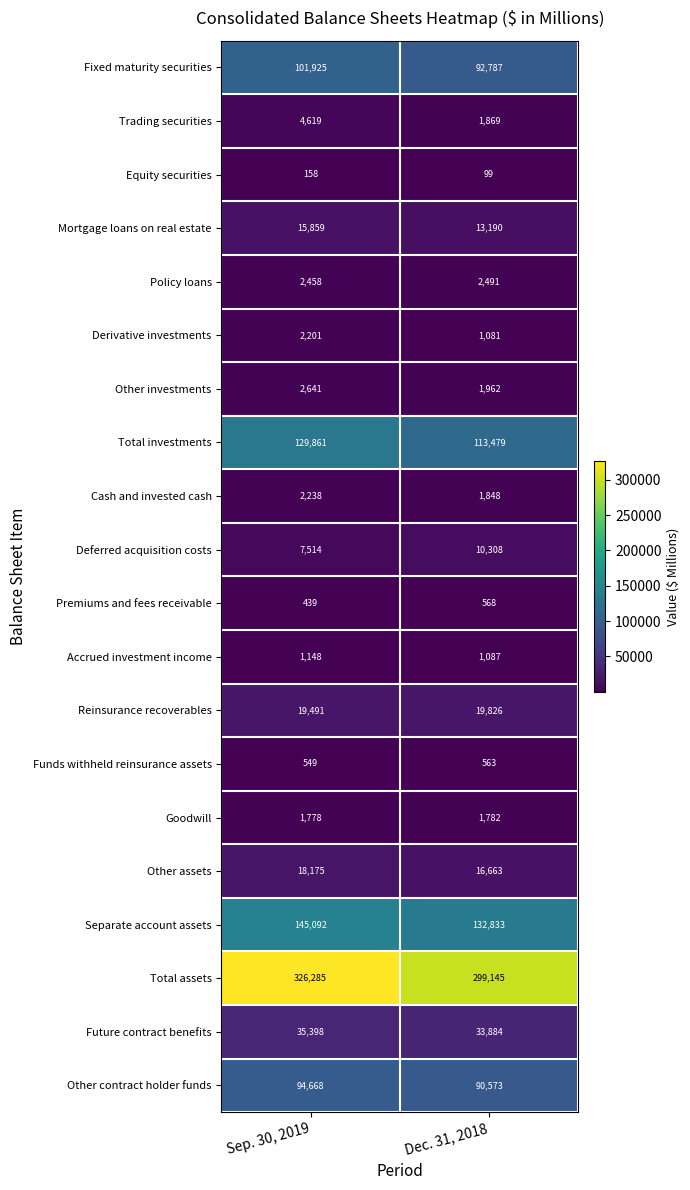

Between Sep. 30, 2019 and Dec. 31, 2018, which series saw the biggest shift?

Total assets